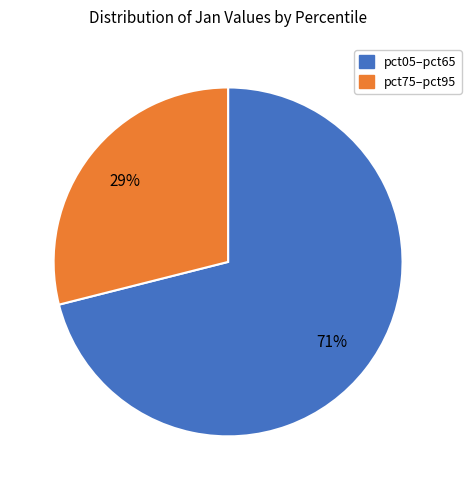

Is there any slice that represents more than half of the pie?

Yes